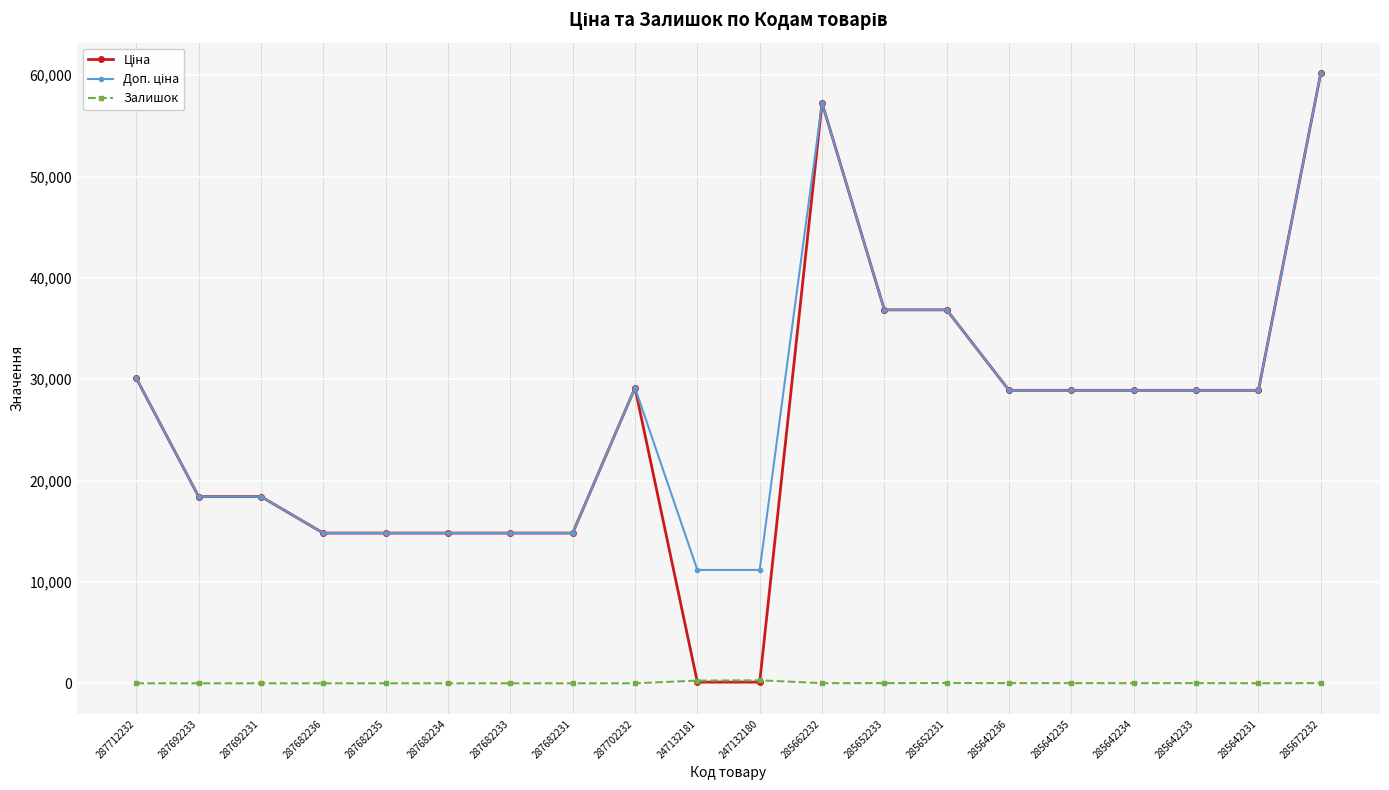

What is the greatest value displayed?

60205.6